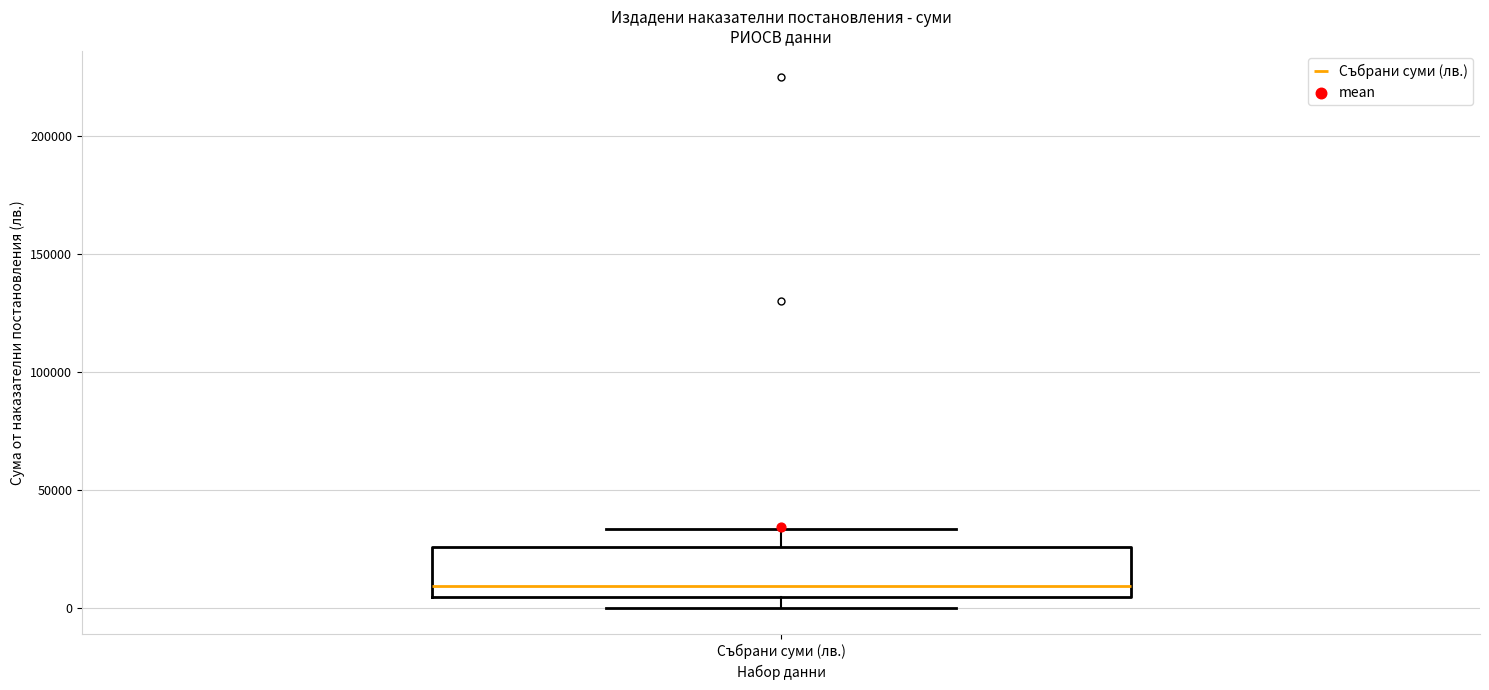

Transcribe this box plot: give where the median line is, the range the box spans, and where the two whiskers end, as read against the y-axis. The values are not printed on the chart, so give them approximately, as read against the axis.

median 10000, box 5000 to 25000, whiskers 0 to 35000